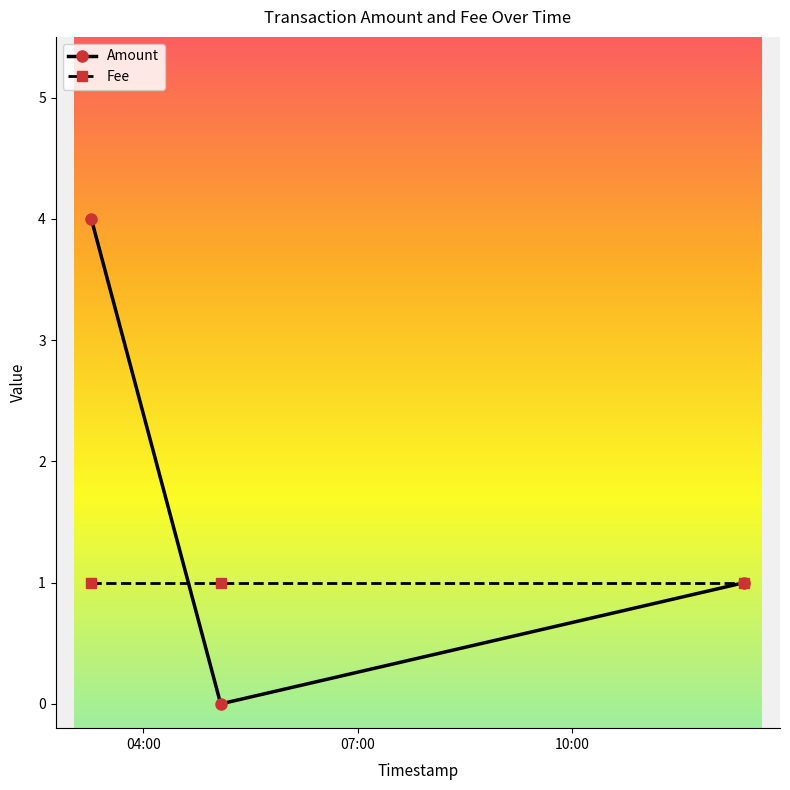

List the series in order of their peak value, lowest first.

Fee, Amount